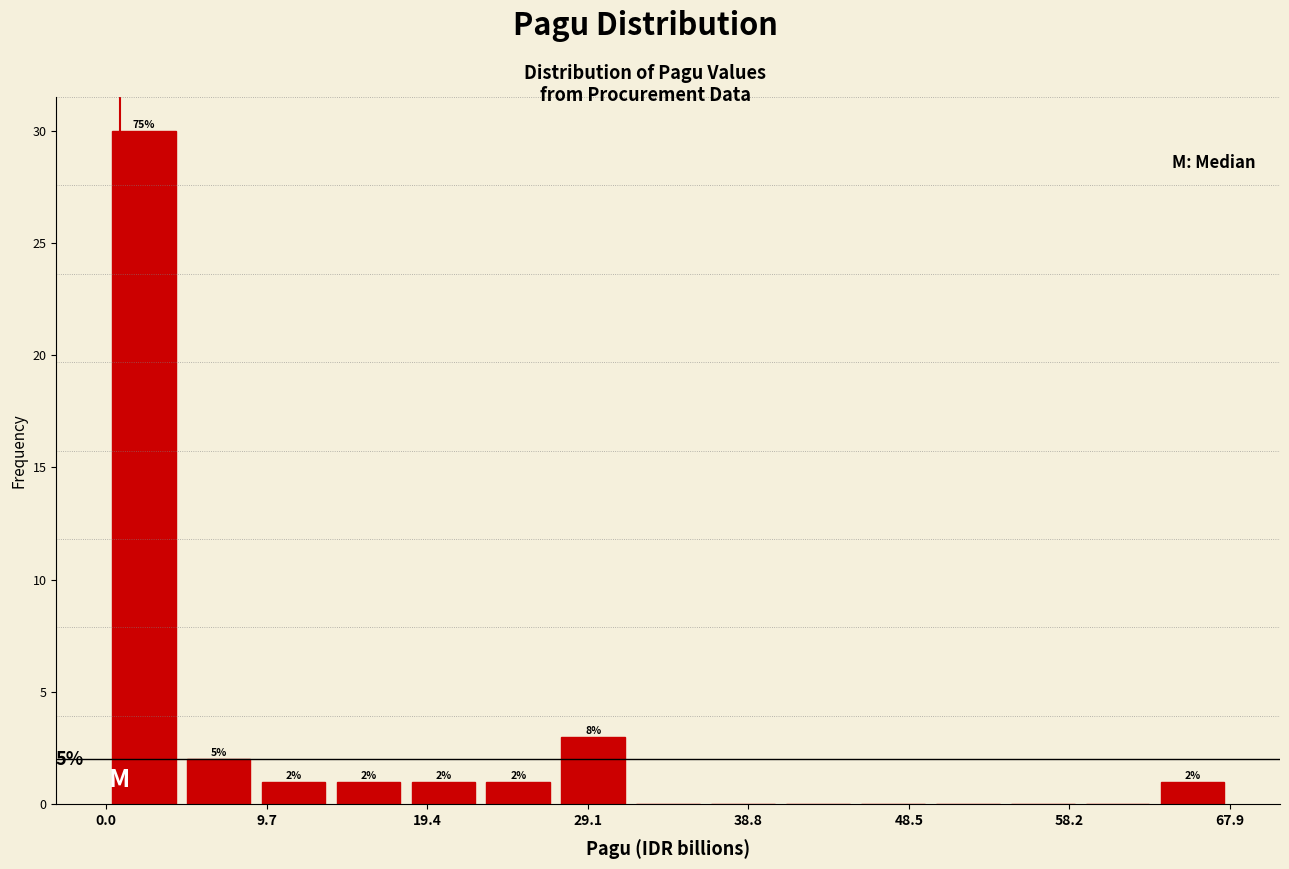

Over which range of the x-axis is the bar tallest?

0 to 5